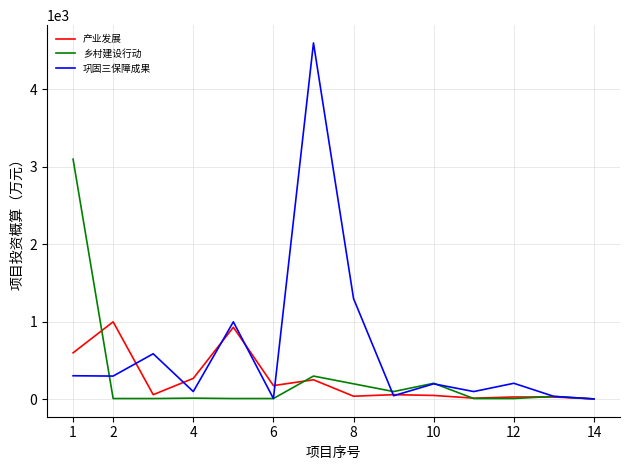

List the series in order of their peak value, lowest first.

产业发展, 乡村建设行动, 巩固三保障成果